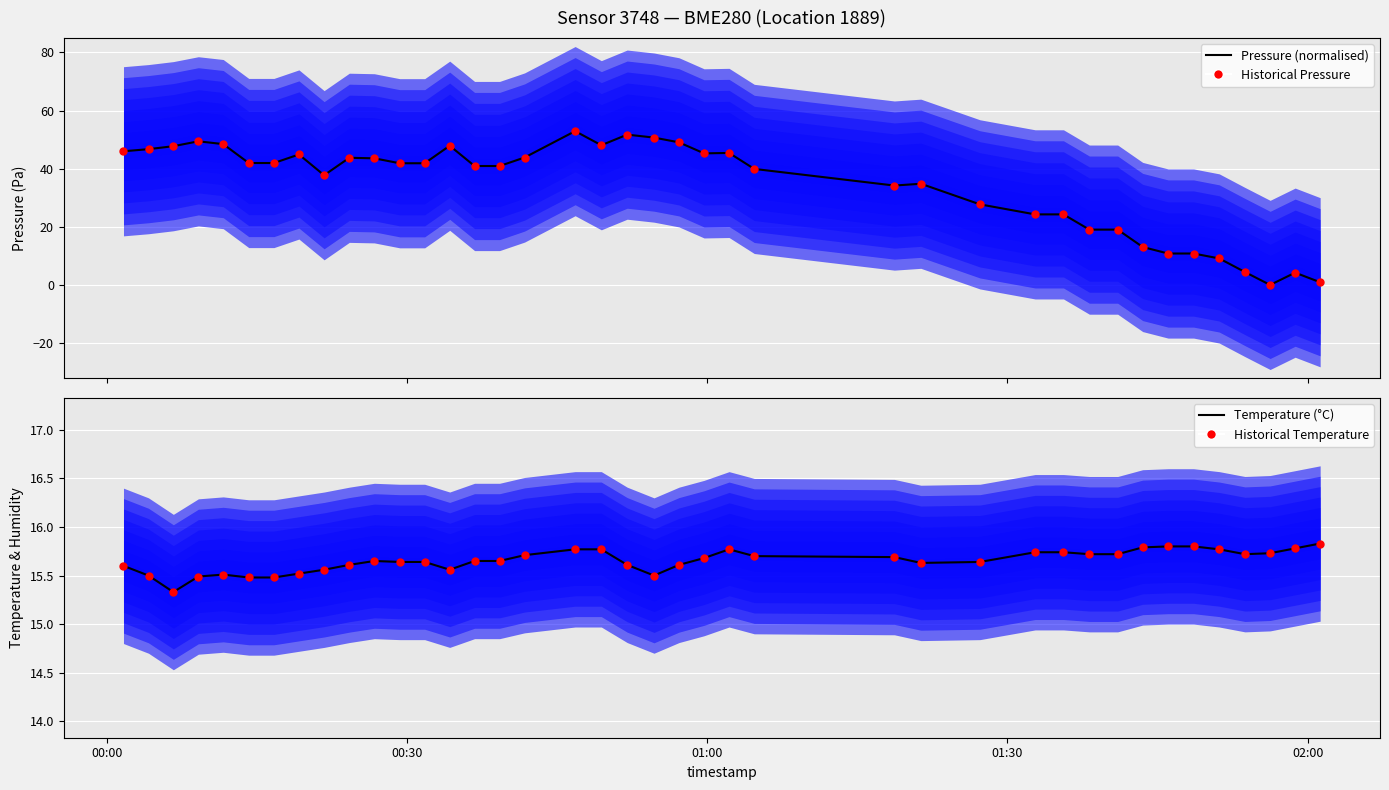

Which series reaches the maximum Y coordinate?

Pressure (normalised)